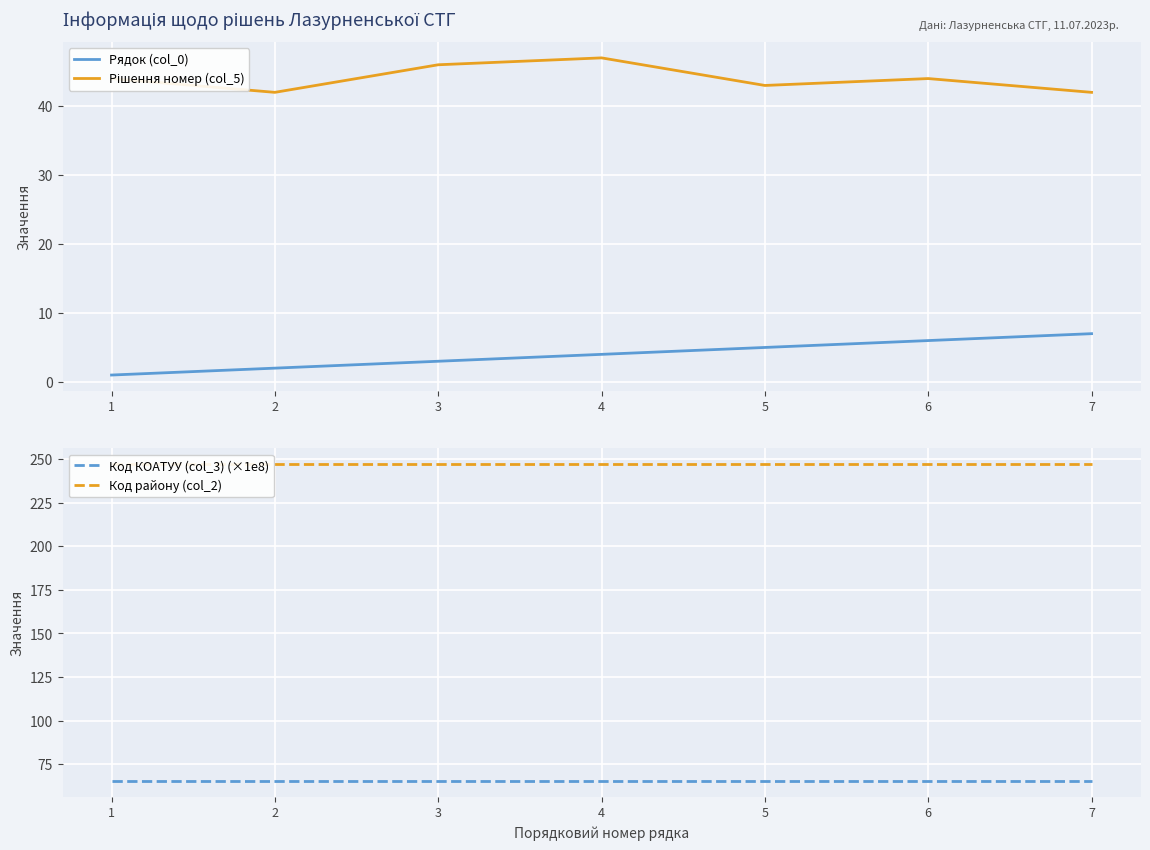

True or false: Код району (col_2) and Код КОАТУУ (col_3) (×1e8) intersect in this chart.

False